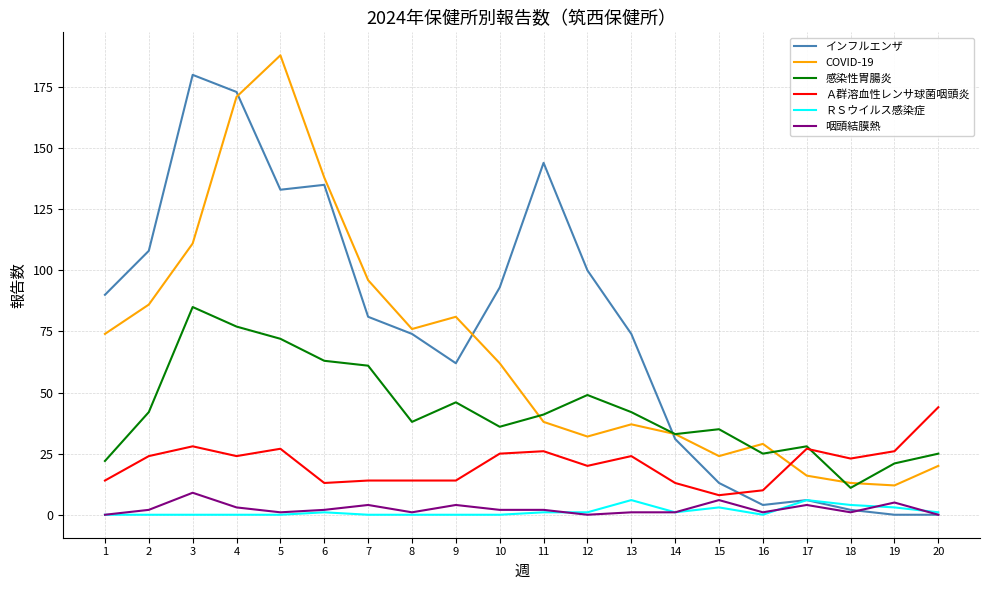

What are all the series names shown in the legend?

インフルエンザ, COVID-19, 感染性胃腸炎, Ａ群溶血性レンサ球菌咽頭炎, ＲＳウイルス感染症, 咽頭結膜熱